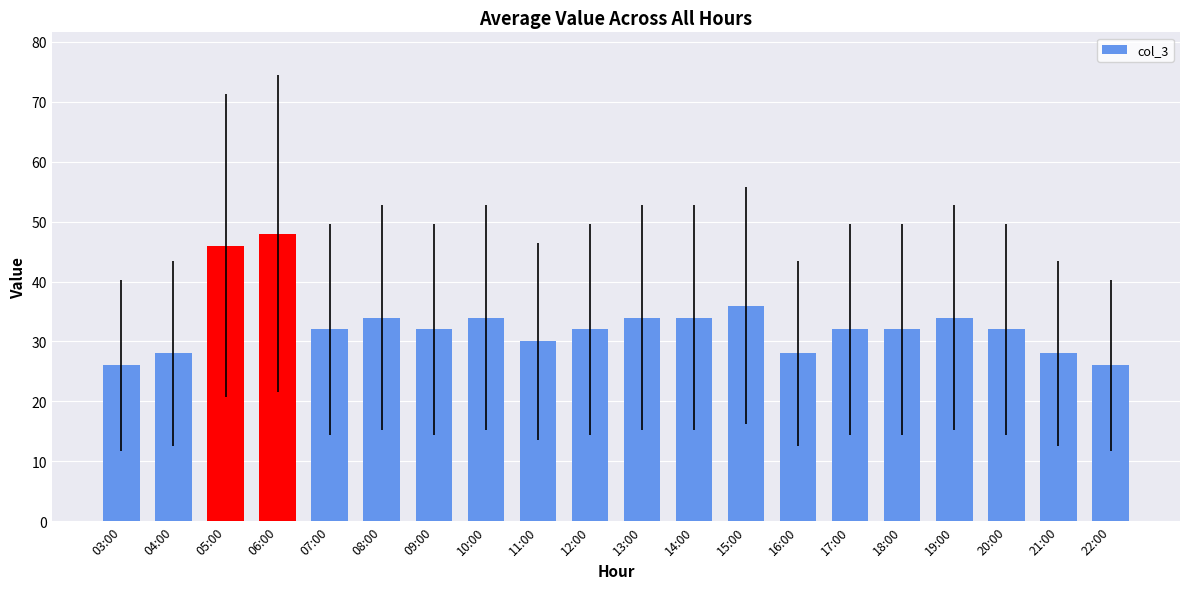

Does the chart contain any negative values?

No